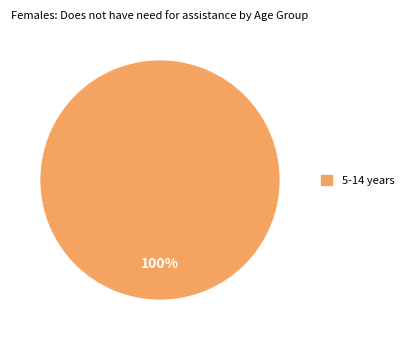

Is it true that 5-14 years is 100% of the pie?

True